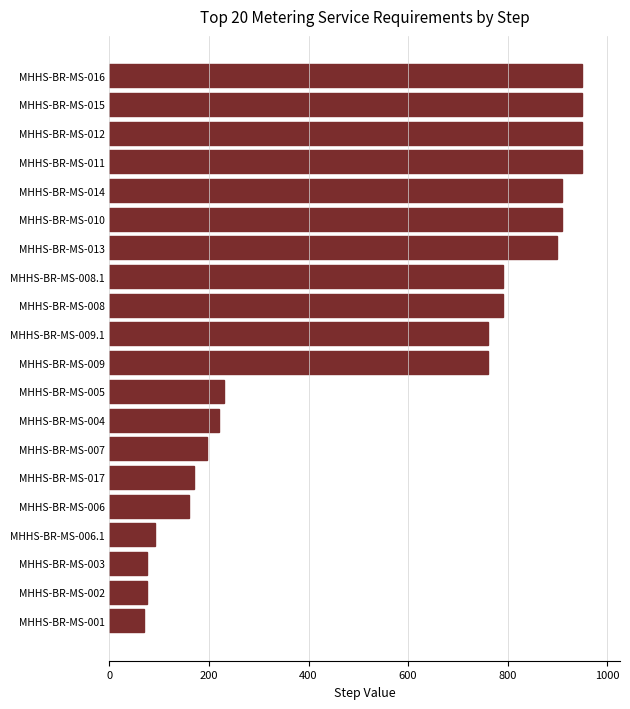

Count the number of categories in the chart.

20